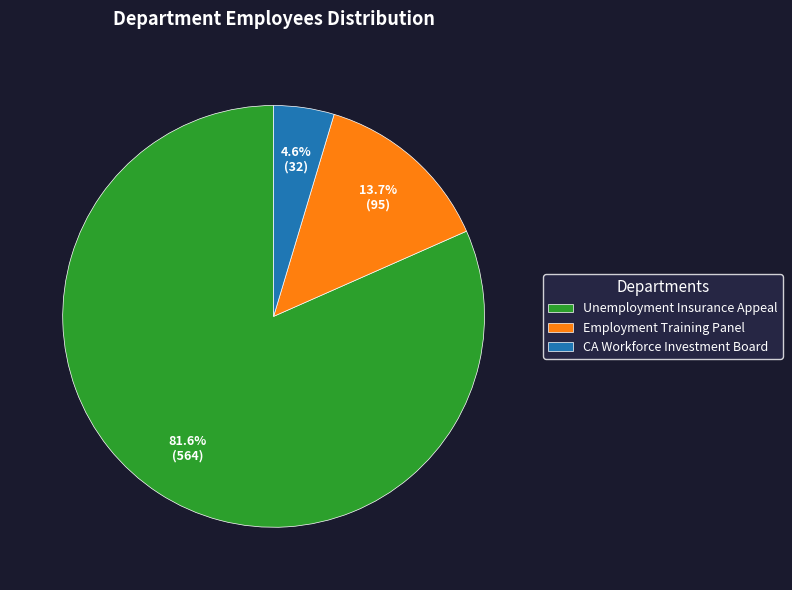

What percentage do Unemployment Insurance Appeal and Employment Training Panel together represent?

95.4%